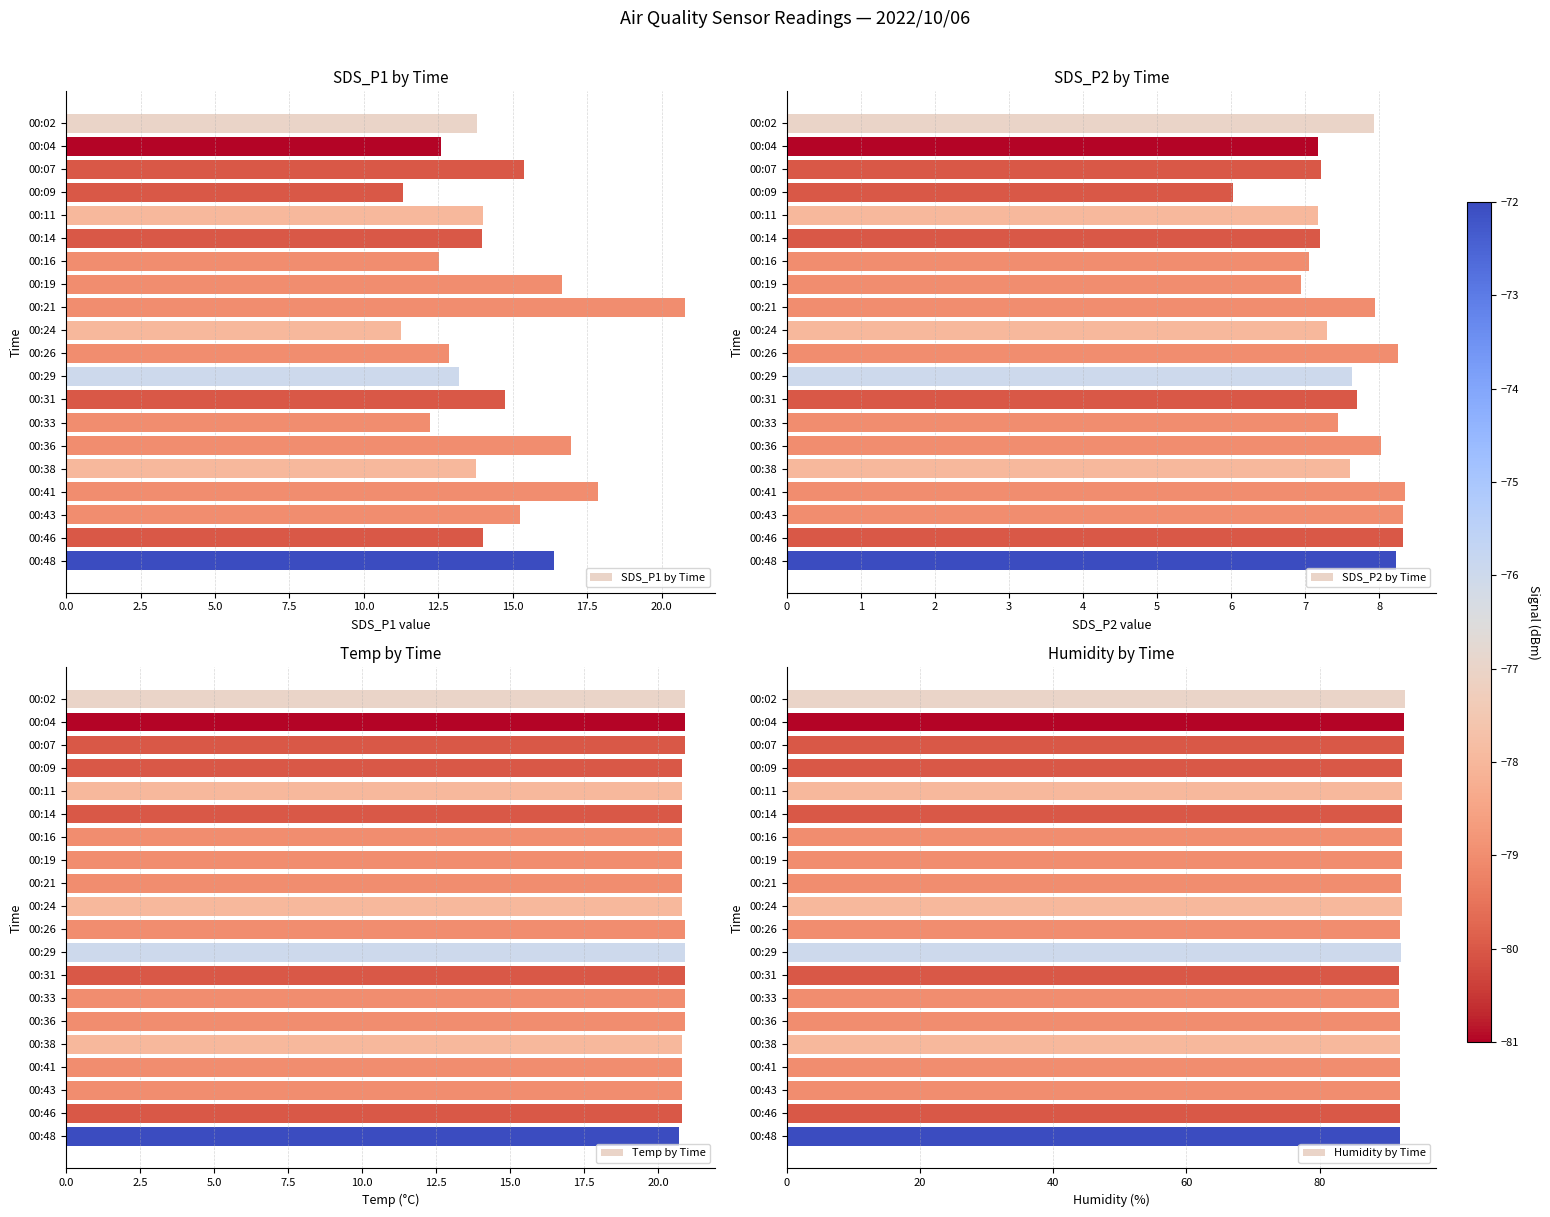

How many bars are there in total?

80